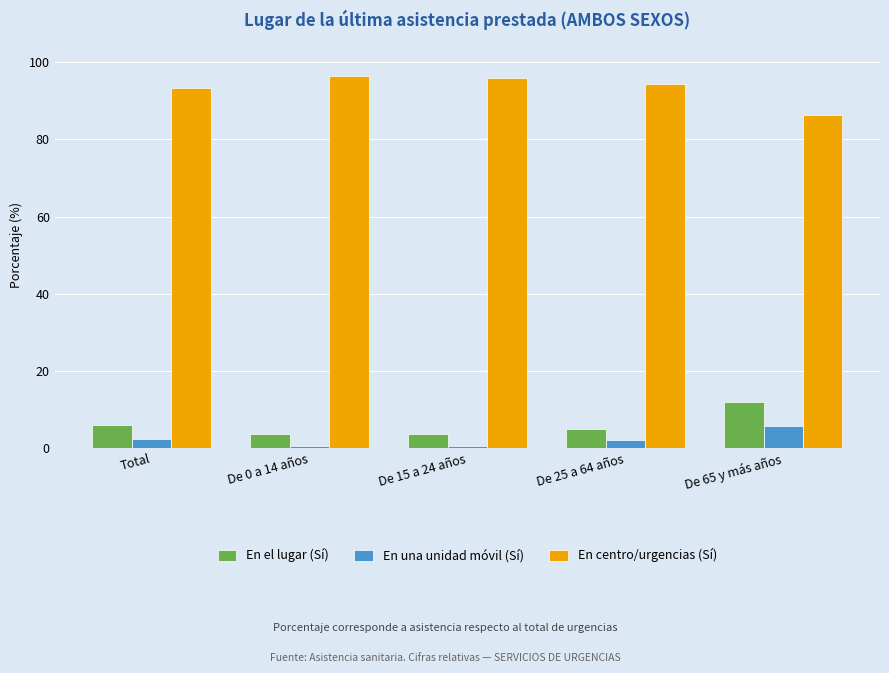

Is it true that En una unidad móvil (Sí) equals 0.6 at De 0 a 14 años?

True